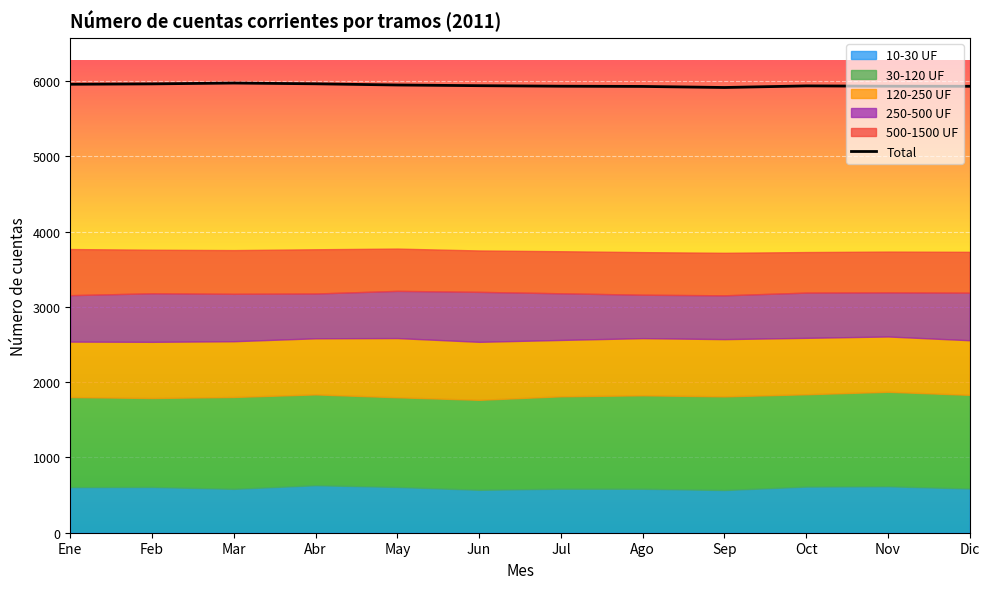

What is the minimum value shown in the chart?

5917